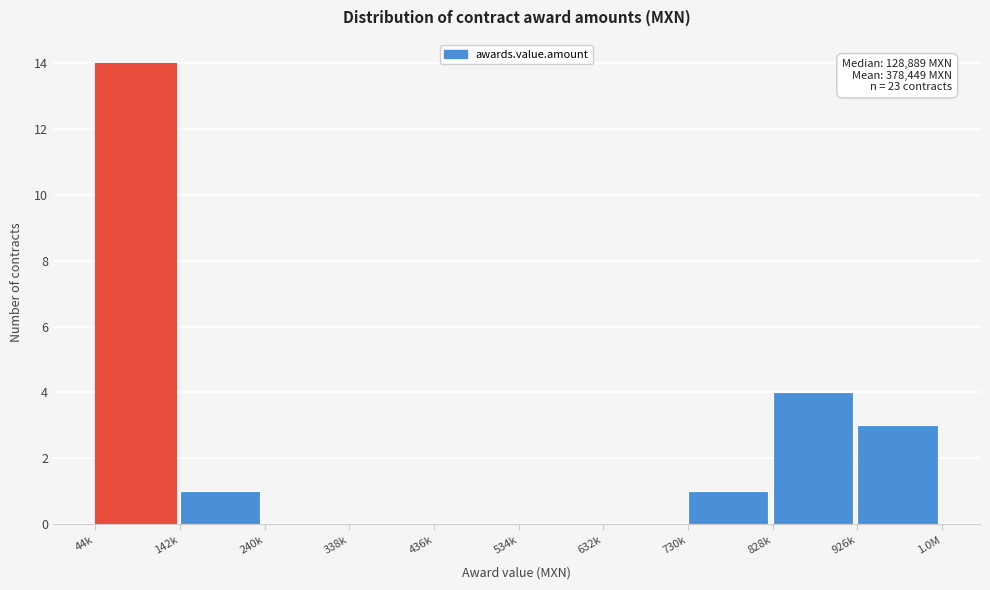

Reading left to right, transcribe all the data shown in this chart.

44k=14	142k=1	240k=0	338k=0	436k=0	534k=0	632k=0	730k=1	828k=4	926k=3